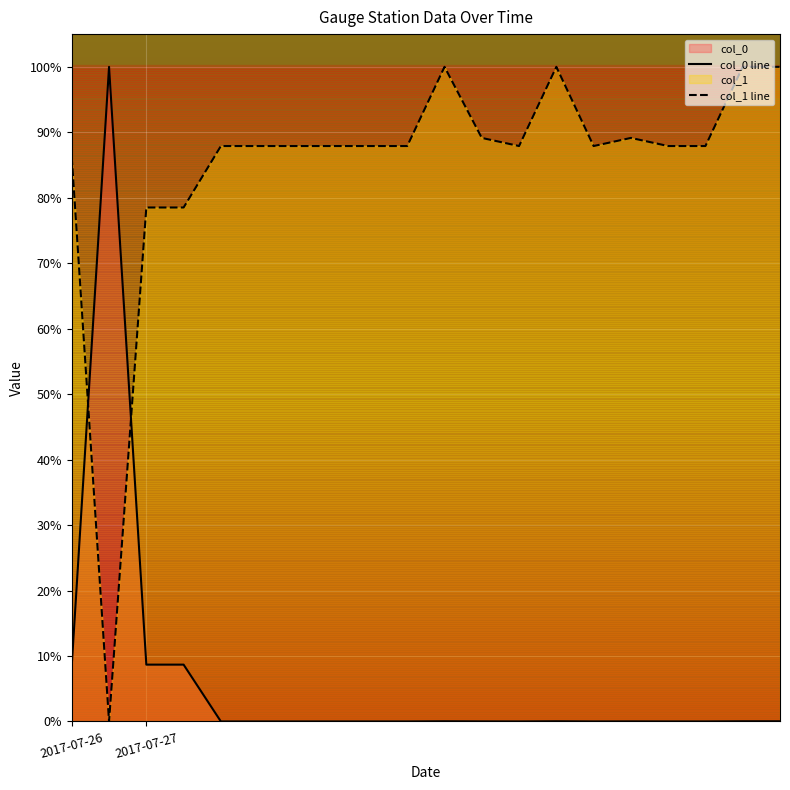

At 6, list the series in order from smallest to largest.

col_0 line, col_1 line